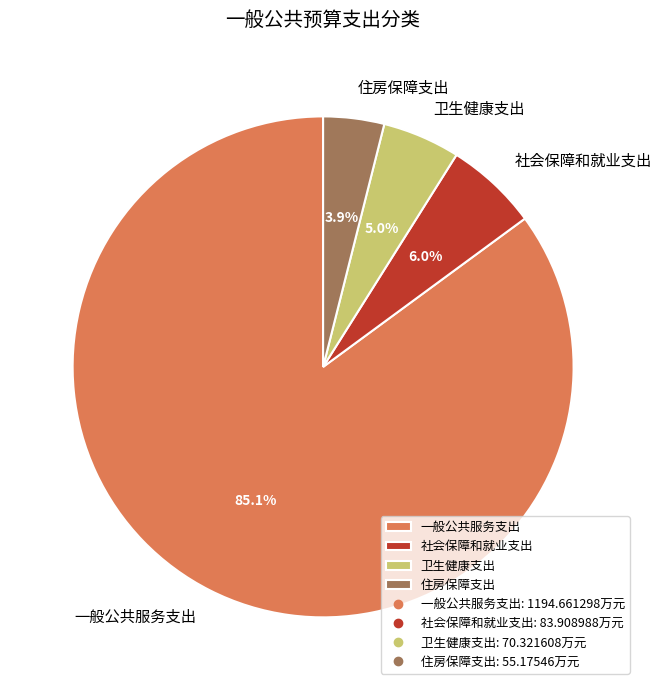

Rank the categories by value from lowest to highest.

住房保障支出, 卫生健康支出, 社会保障和就业支出, 一般公共服务支出